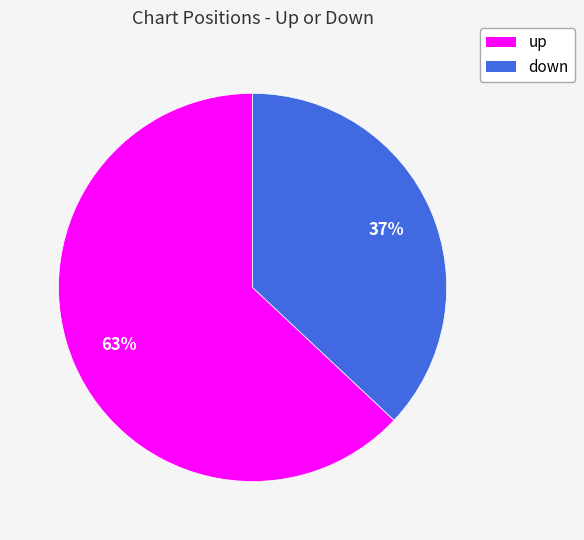

What percentage is the up slice, to the nearest percent?

63%